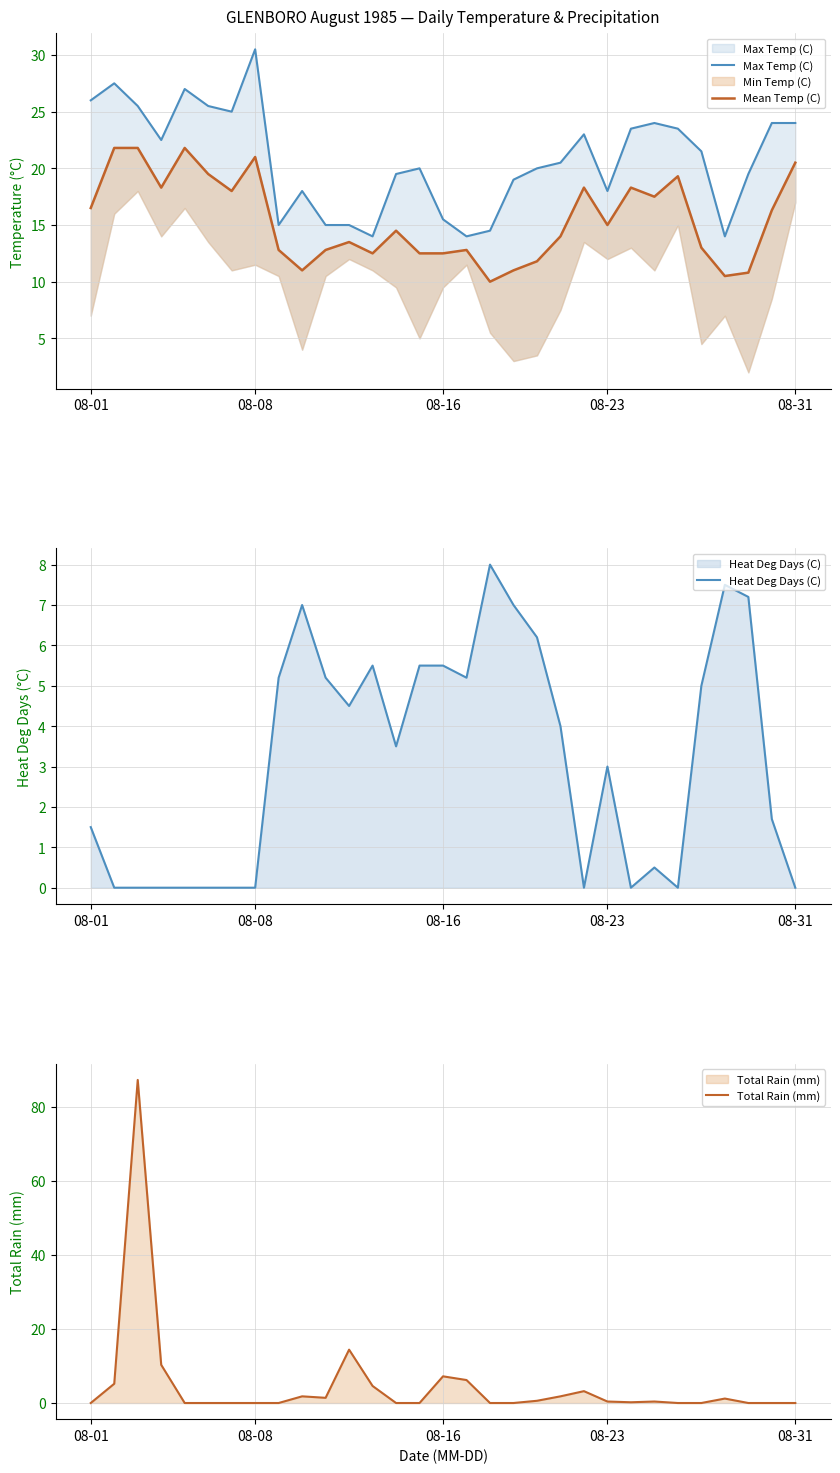

Which series has the largest total across all categories?

Max Temp (C)